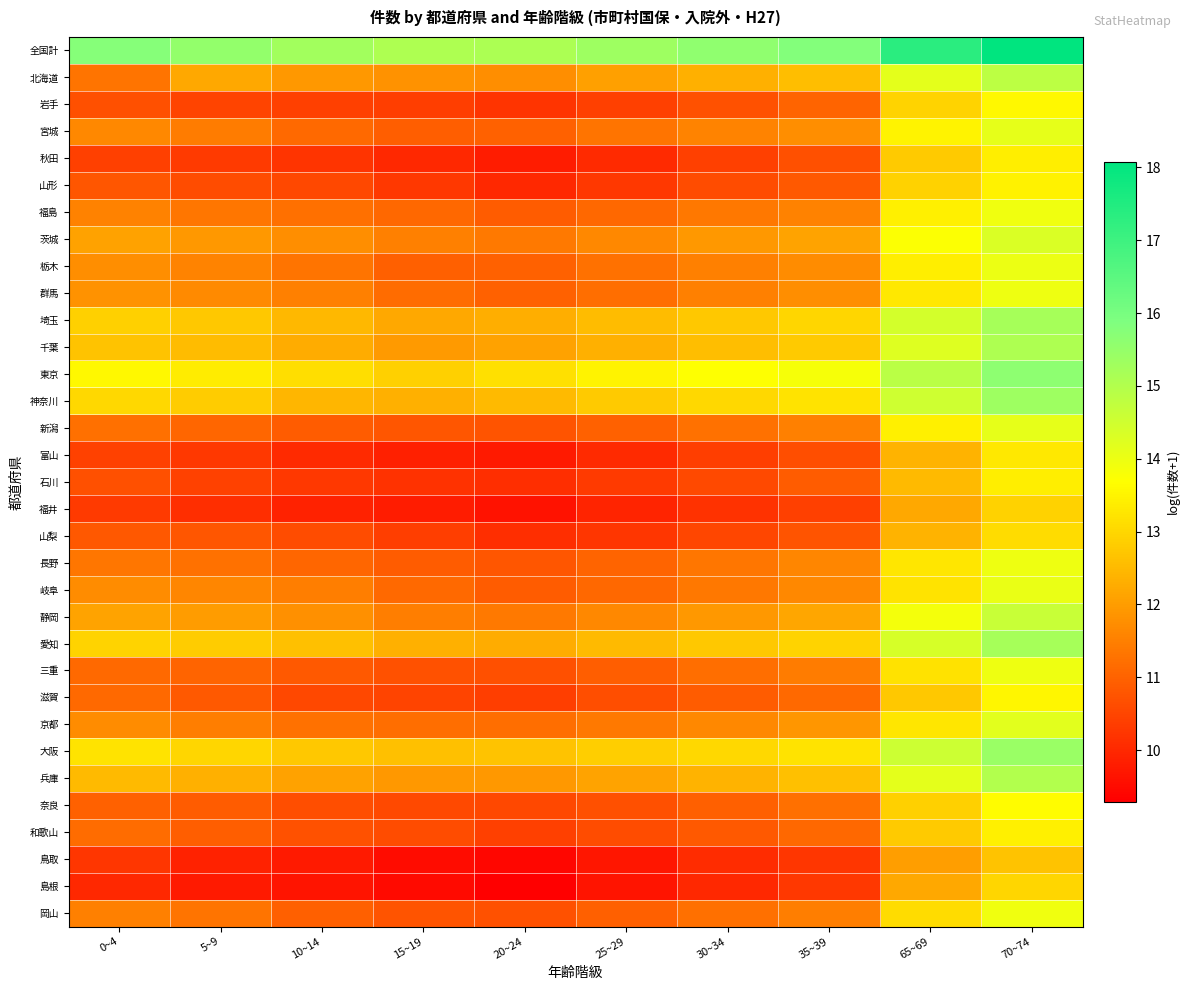

Which series has the largest total across all categories?

全国計